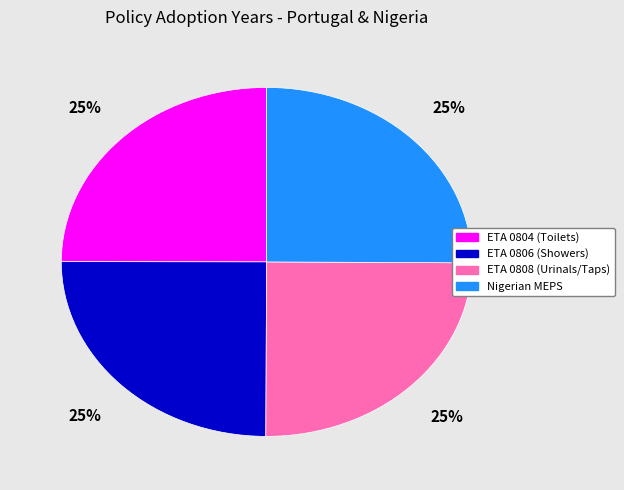

Is there a majority slice in this chart?

No